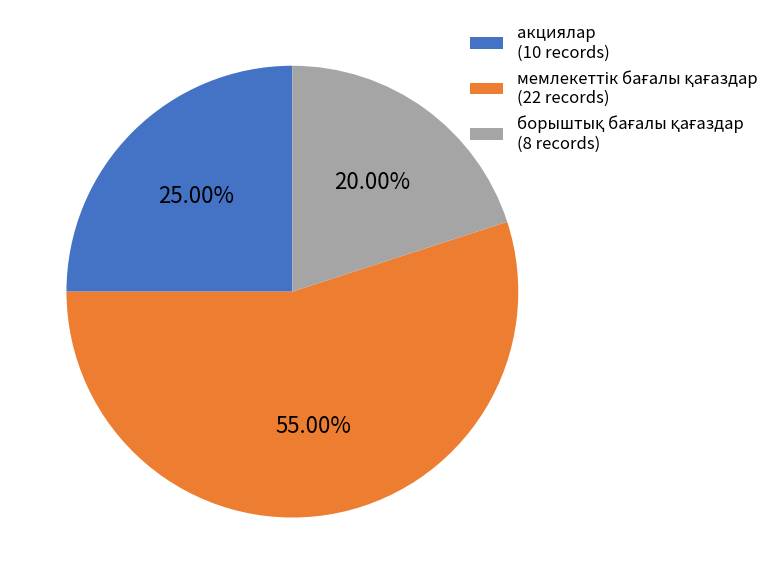

To the nearest percent, what percentage of the pie is акциялар?

25%